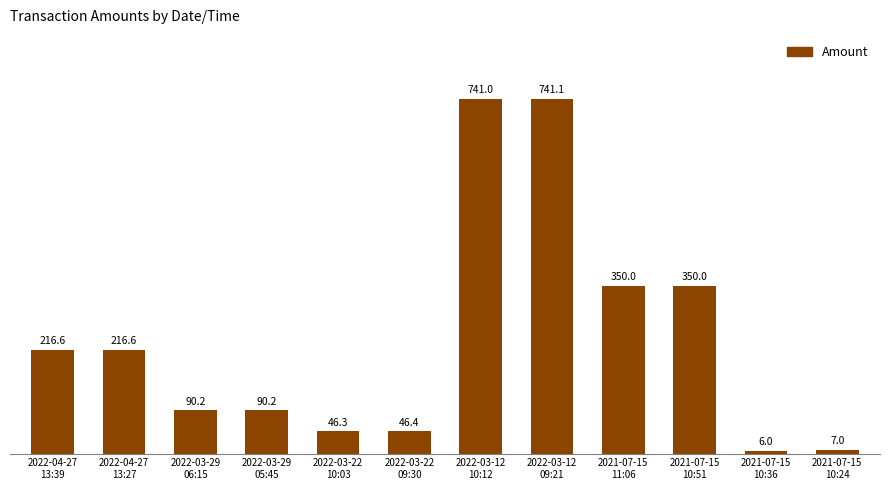

The chart shows a value of 625.4 at 2021-07-15
11:06. True or false?

False